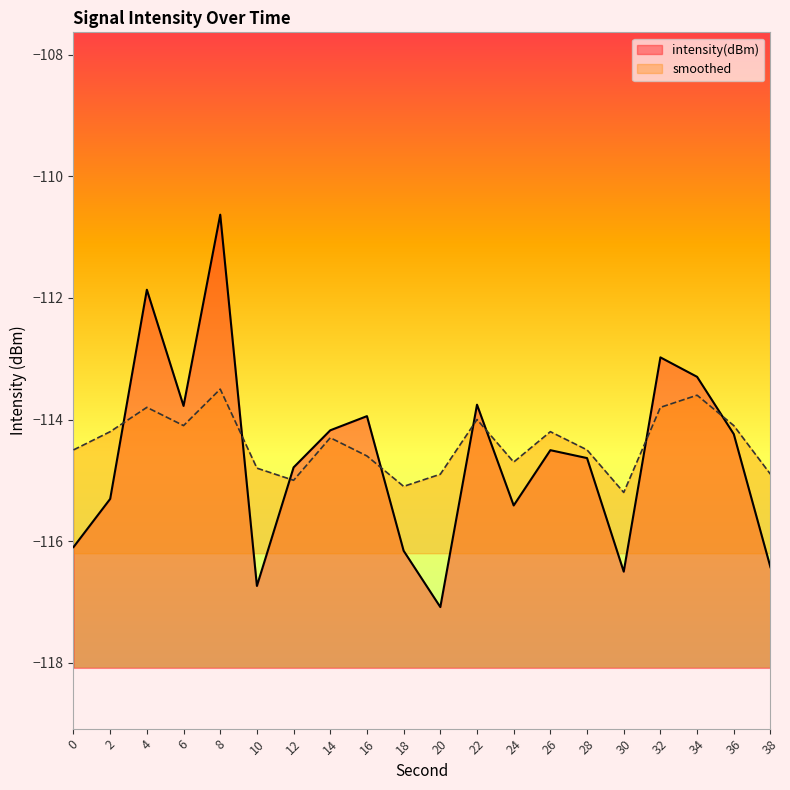

True or false: smoothed and intensity(dBm) intersect in this chart.

True